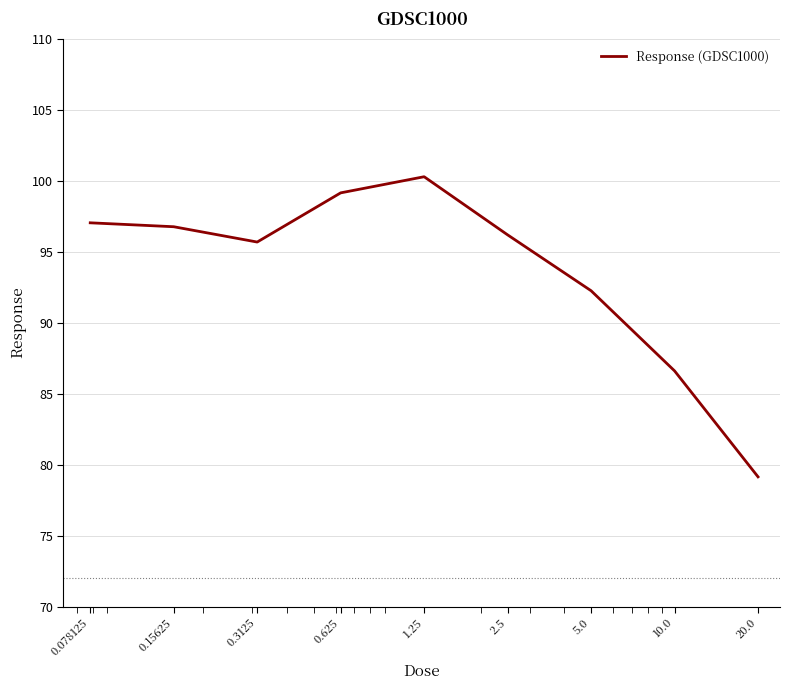

What is the smallest value displayed?

79.1